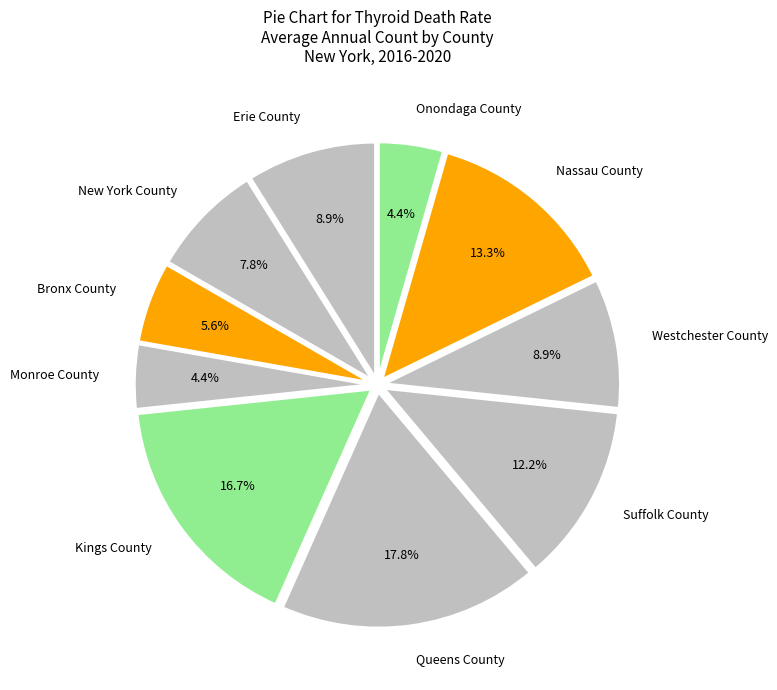

Approximately how many times larger is the value at Onondaga County compared to Bronx County?

0.8